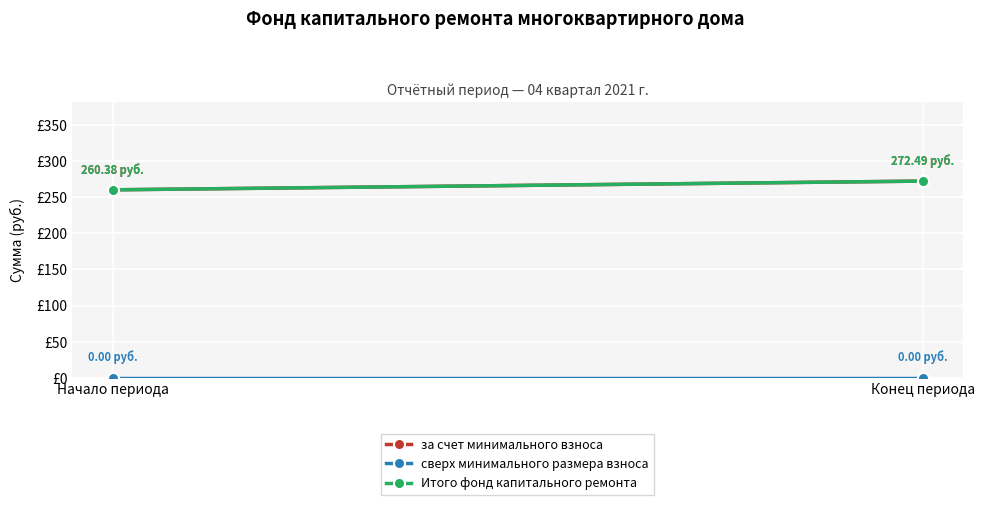

Reading left to right, what are all the values shown in this chart?

за счет минимального взноса: 260.4	272.5
сверх минимального размера взноса: 0.0	0.0
Итого фонд капитального ремонта: 260.4	272.5